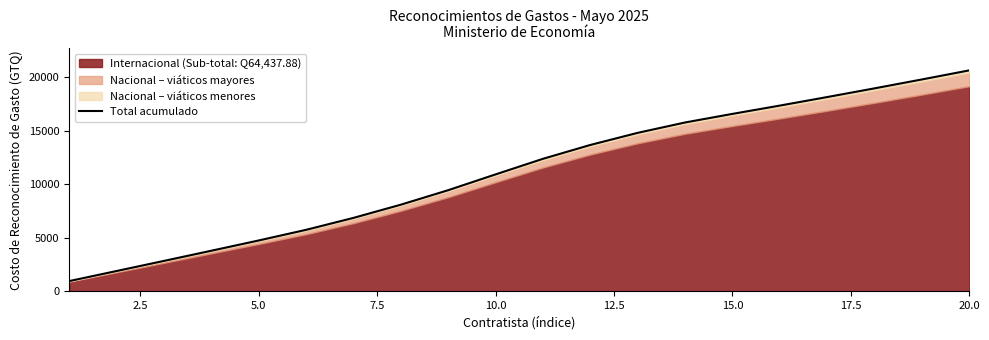

What is the difference between the maximum and minimum values?

19724.5